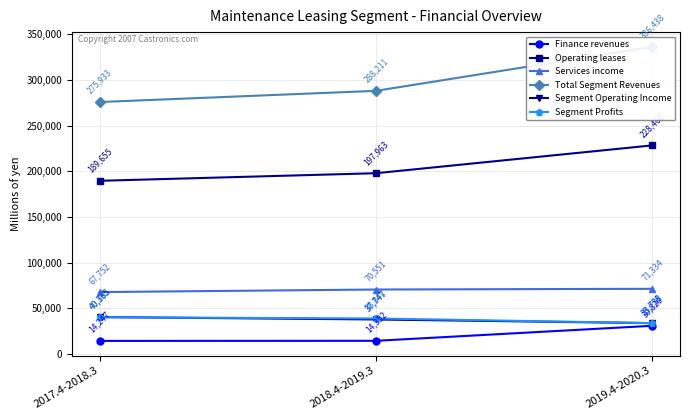

Which category has the lowest value in the Services income series?

2017.4-2018.3